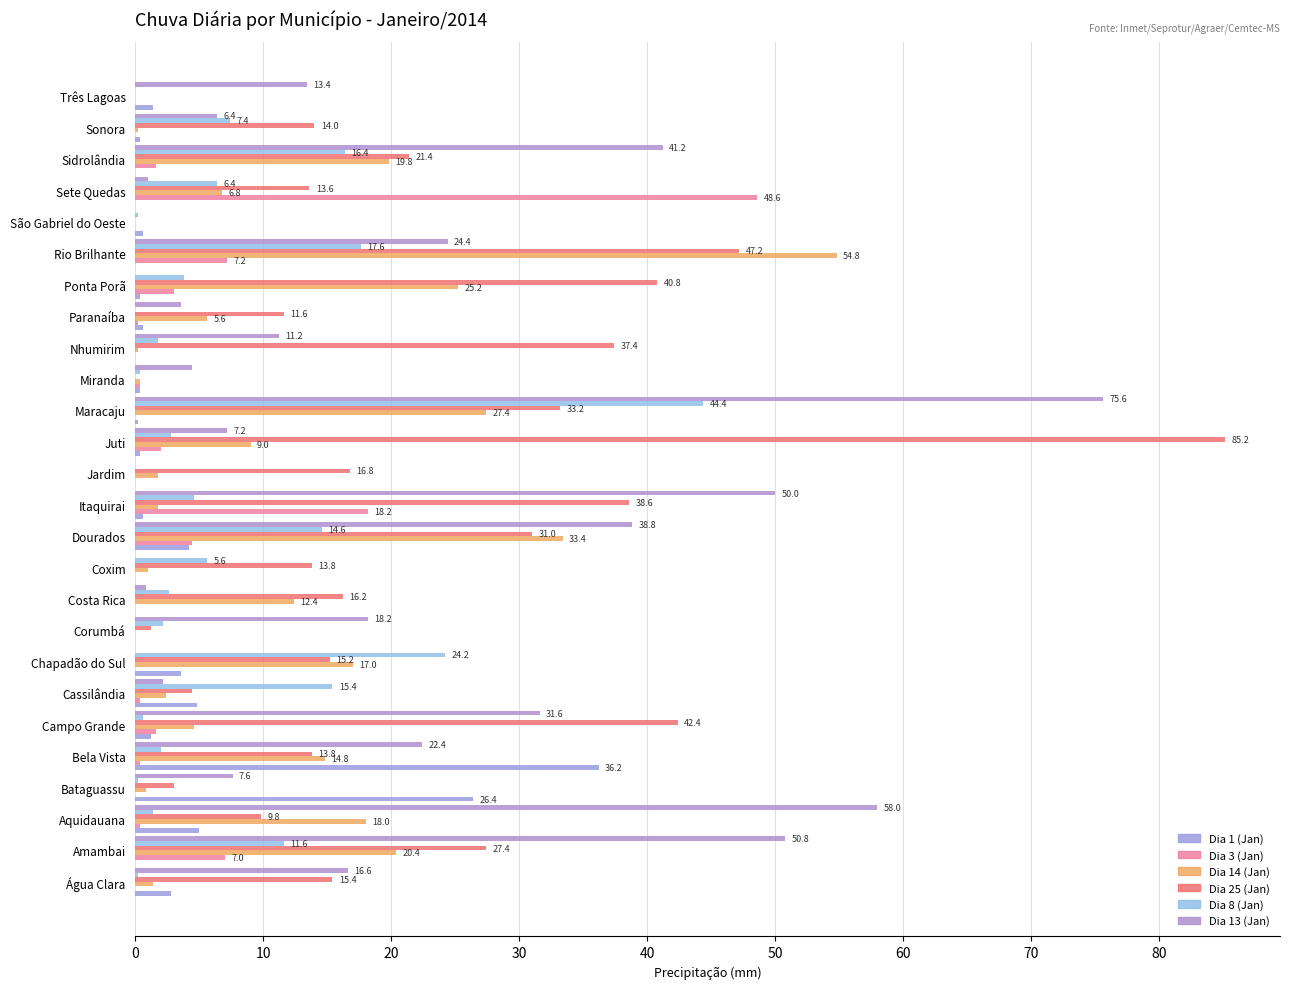

Which series has the widest spread of values?

Dia 25 (Jan)